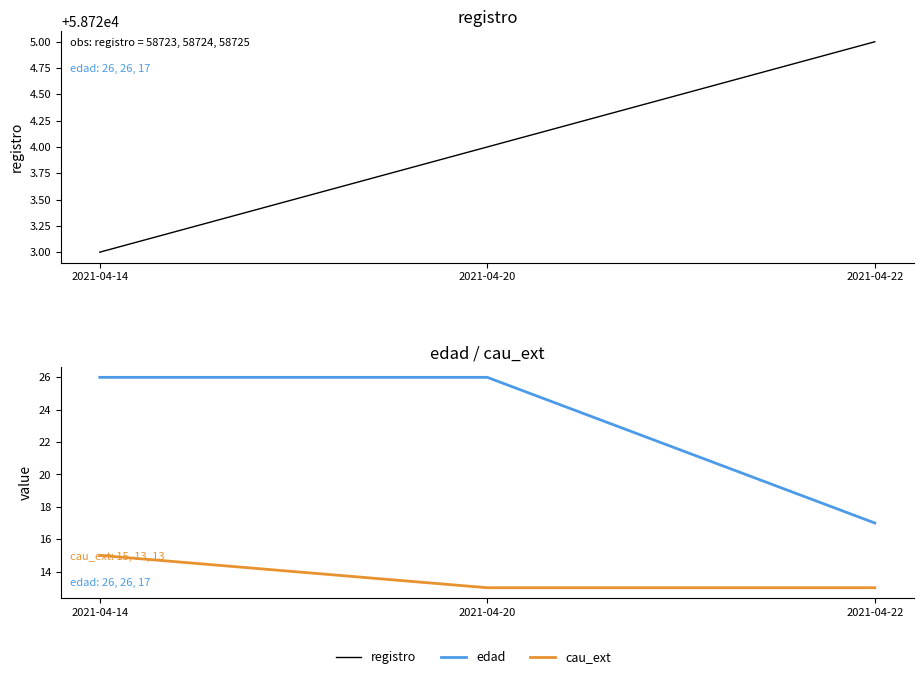

Rank the series by their maximum value, from lowest to highest.

cau_ext, edad, registro